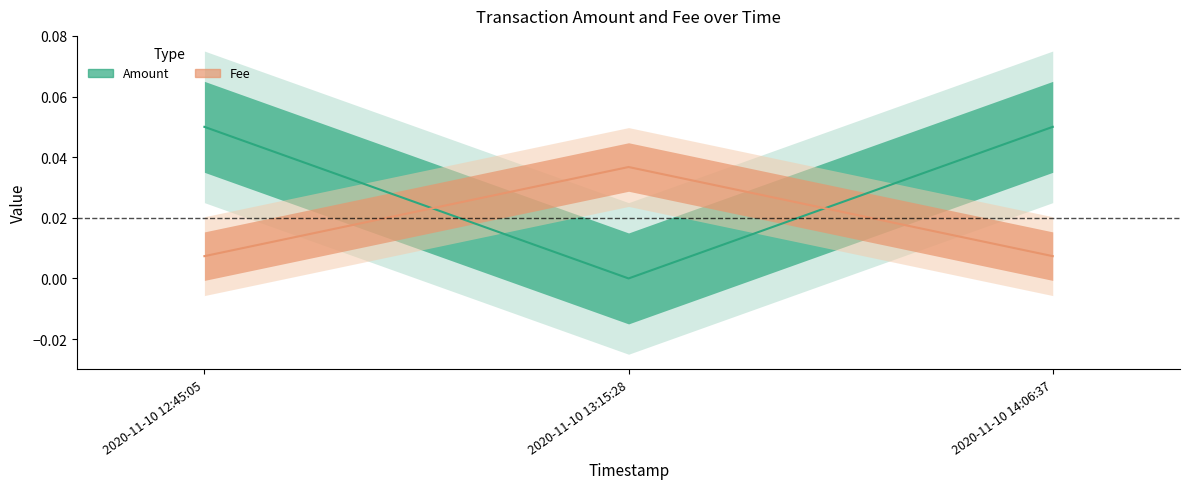

What are all the series names shown in the legend?

Amount, Fee